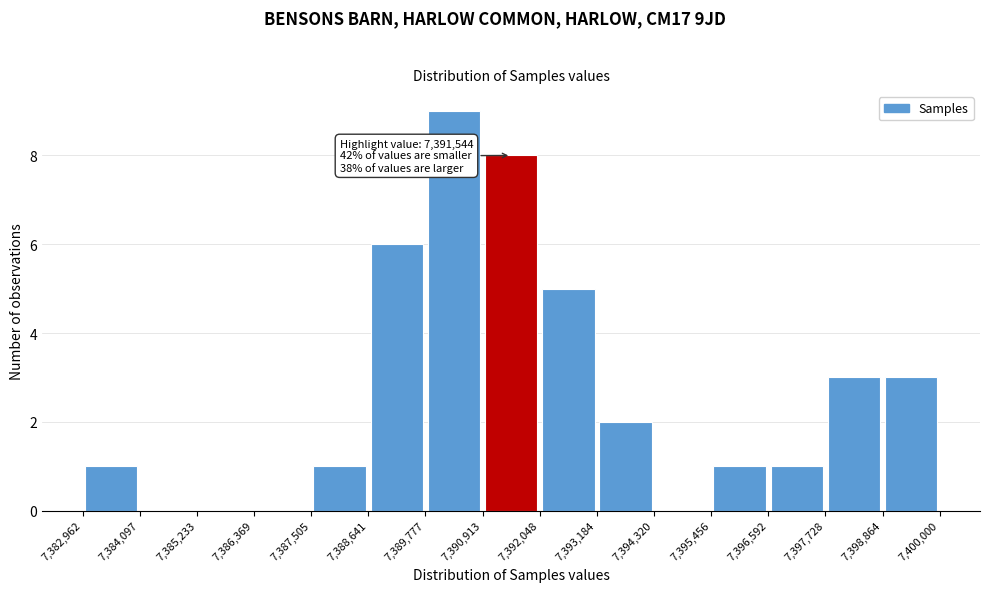

Over which range of the x-axis is the bar tallest?

7,389,777 to 7,390,913